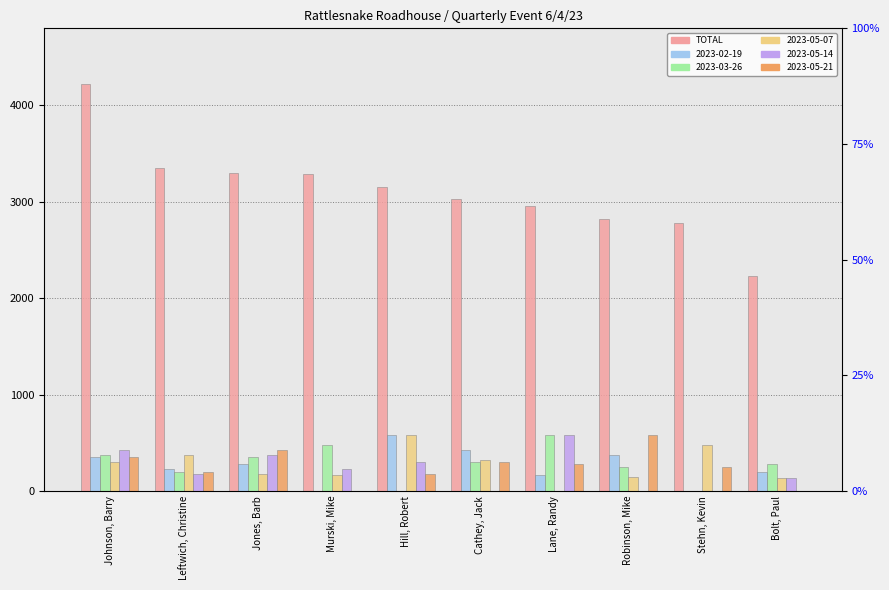

What is the greatest value displayed?

4225